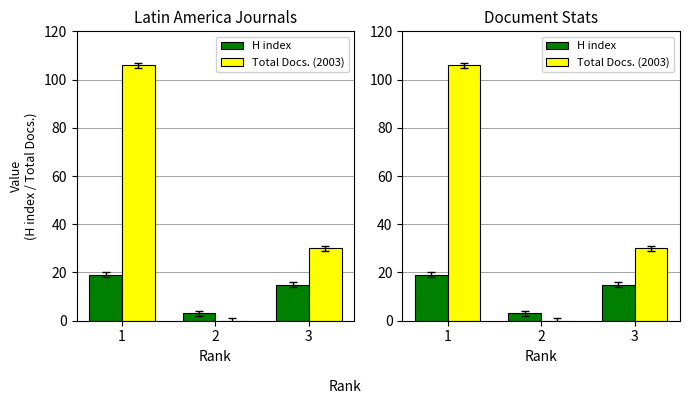

The Total Docs. (2003) series shows 11 at 3. True or false?

False